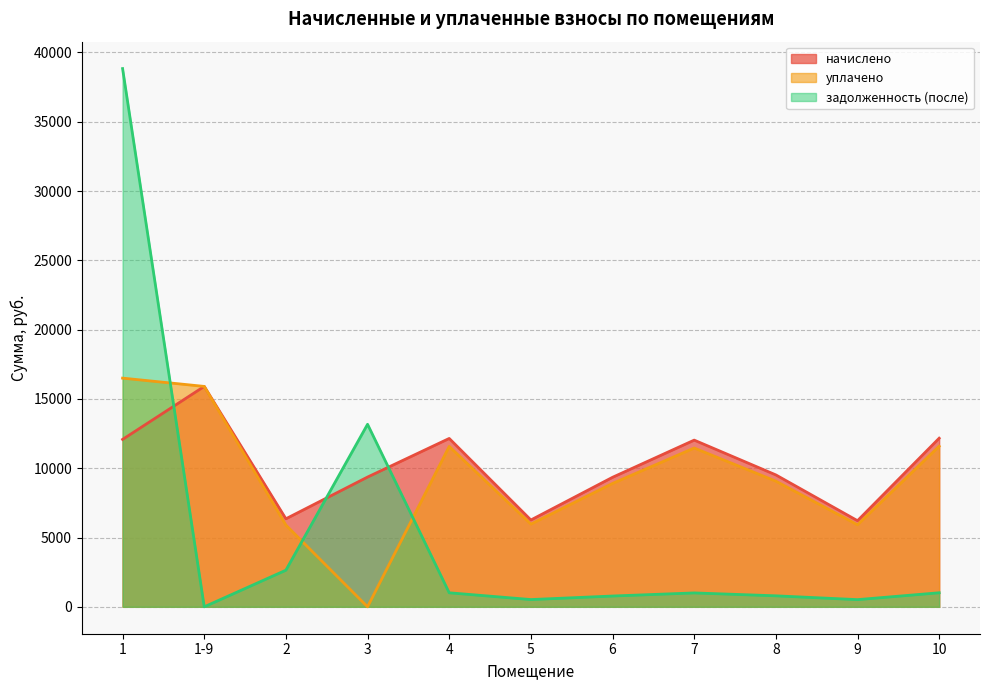

How many categories are shown in the chart?

11